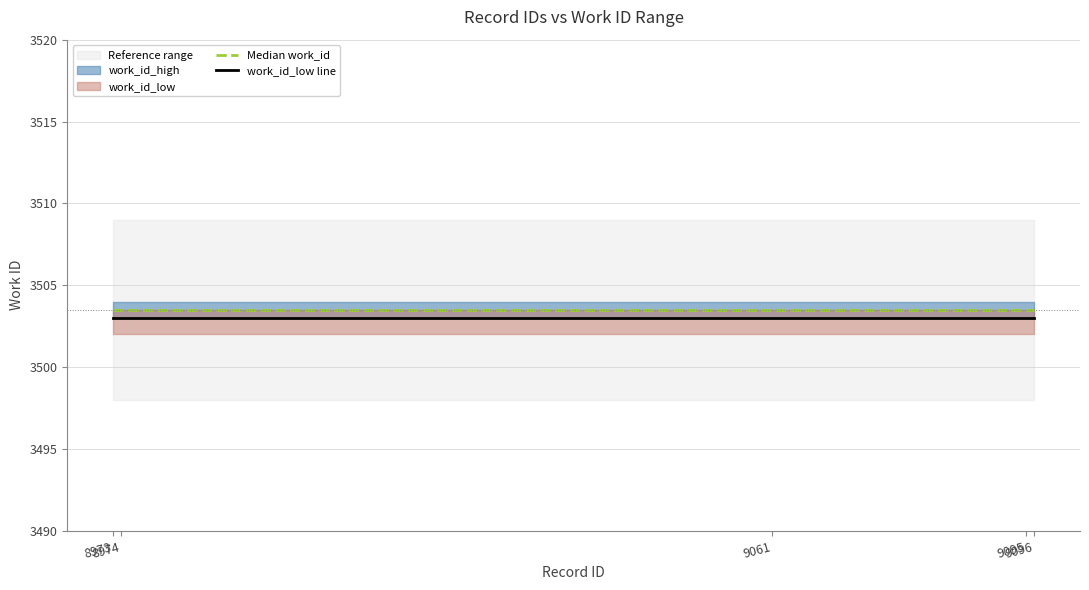

Is the value of work_id_low line at 8973 greater than the value of Median work_id at 8973?

No